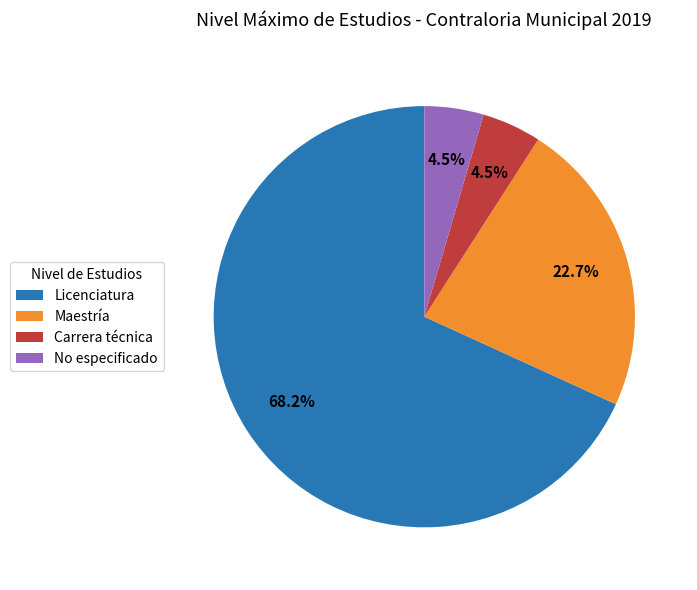

What portion of the pie excludes Maestría?

77.3%